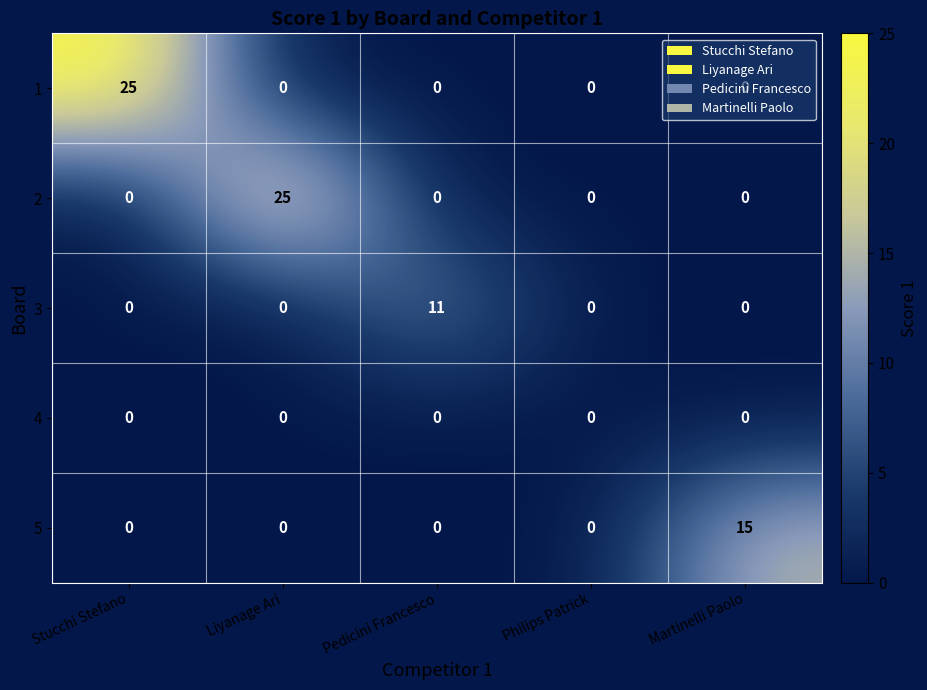

Which series changed the most between Pedicini Francesco and Philips Patrick?

3